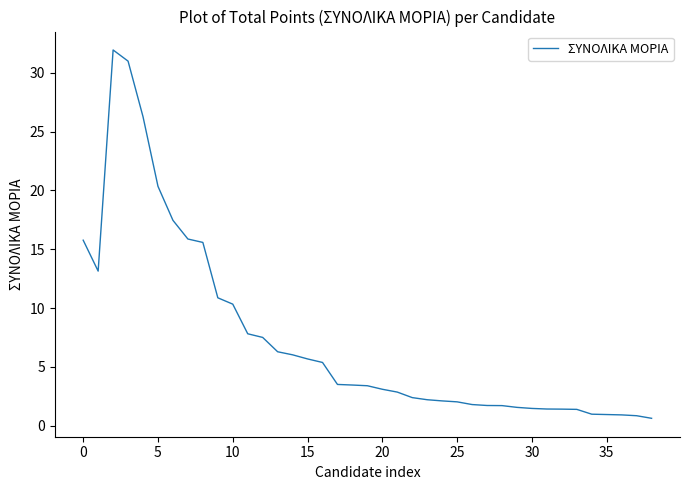

What is the average value?

7.4